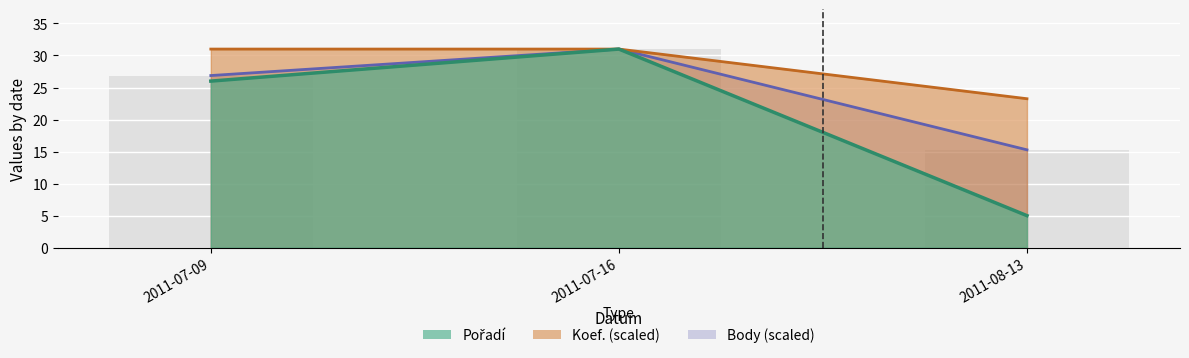

True or false: Body has a value of 26.9 at 2011-07-09.

True